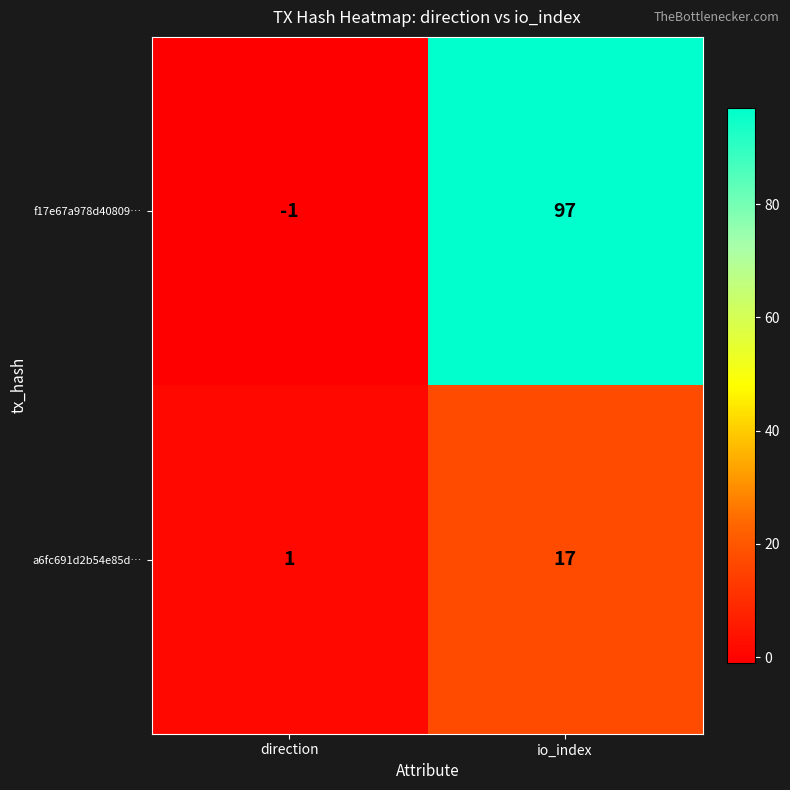

Reading right to left, extract all data points from this chart.

f17e67a978d40809…: 97	-1
a6fc691d2b54e85d…: 17	1